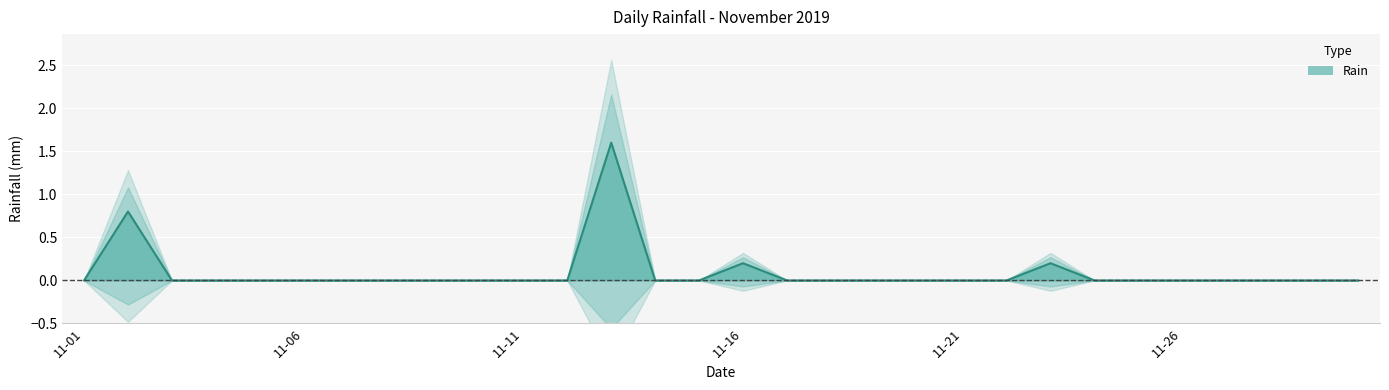

How many values exceed 0?

4